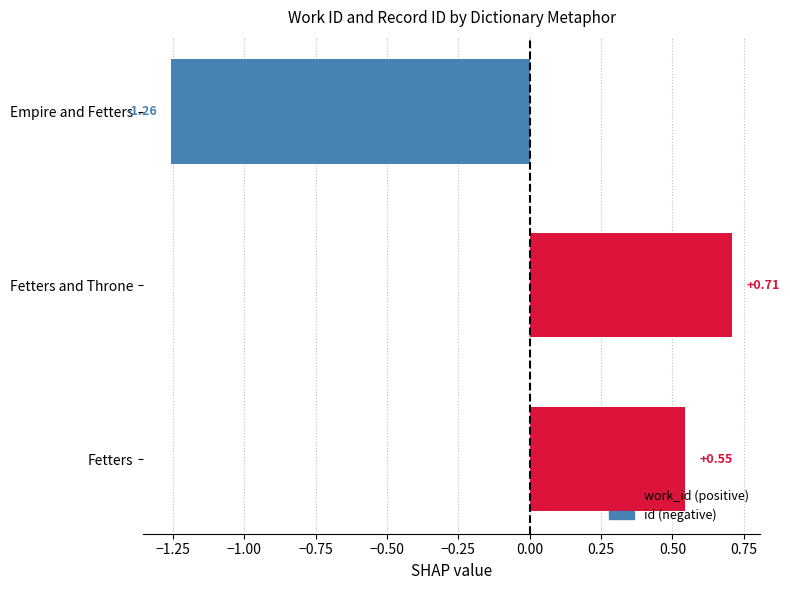

At which category does the chart reach its minimum across all series?

Empire and Fetters